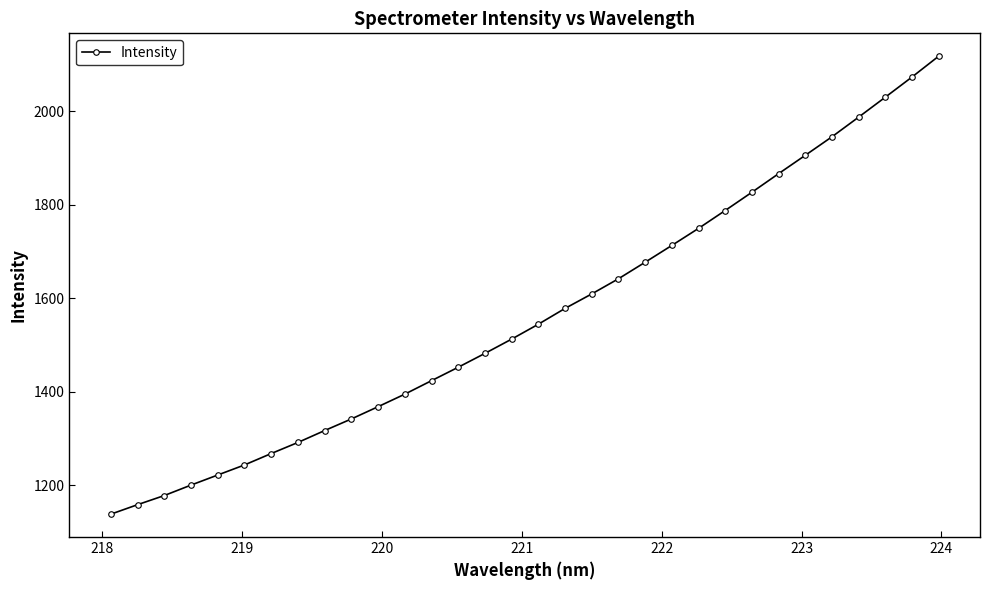

What is the value of the 9th point from the left?

1317.2